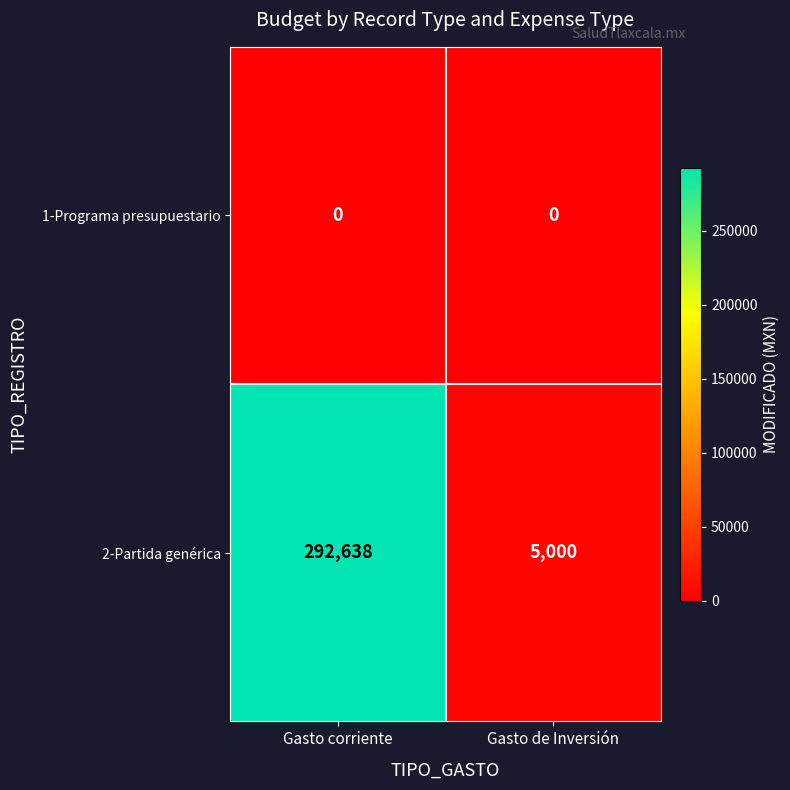

Which series has the widest spread of values?

2-Partida genérica